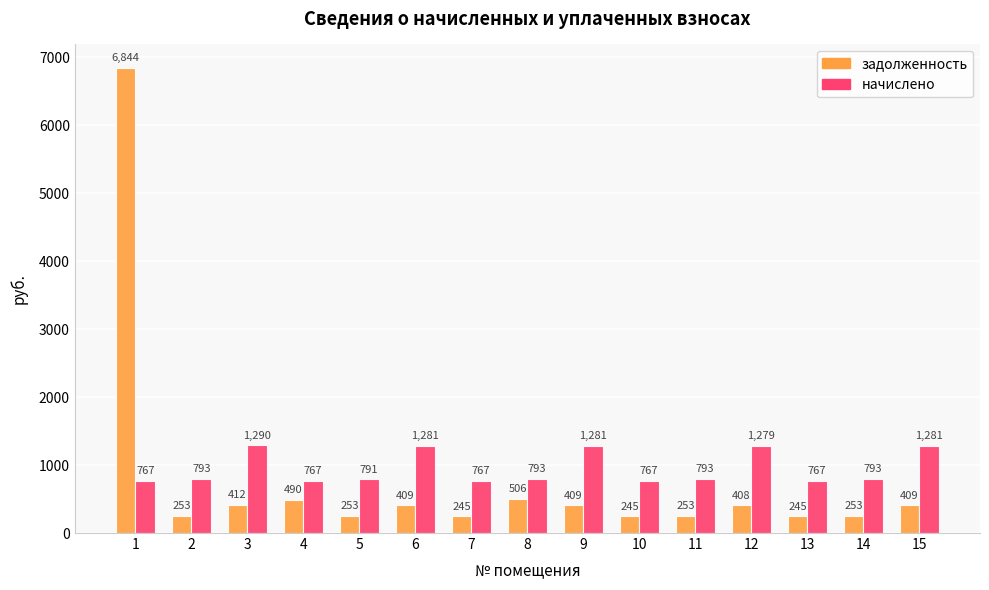

What is the difference between the maximum and minimum values in the начислено series?

522.7